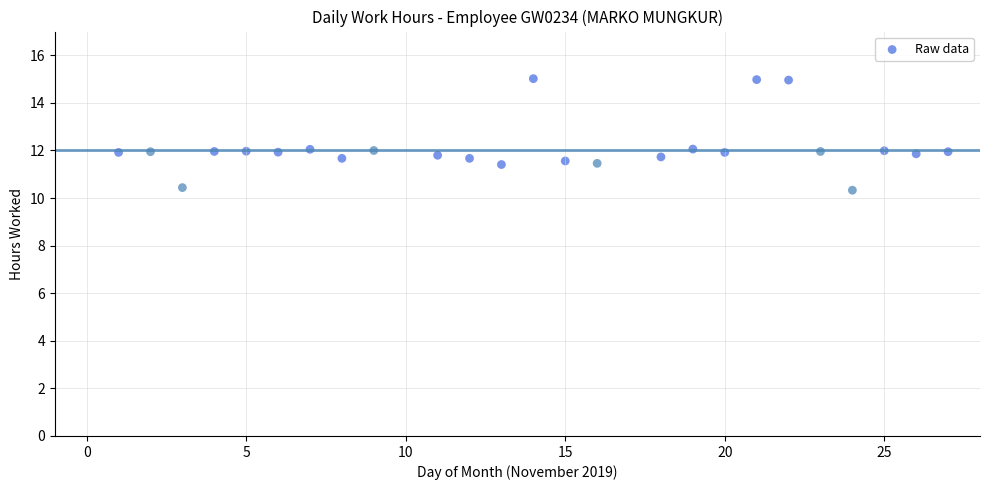

What is the range of Y values (max minus min)?

4.7